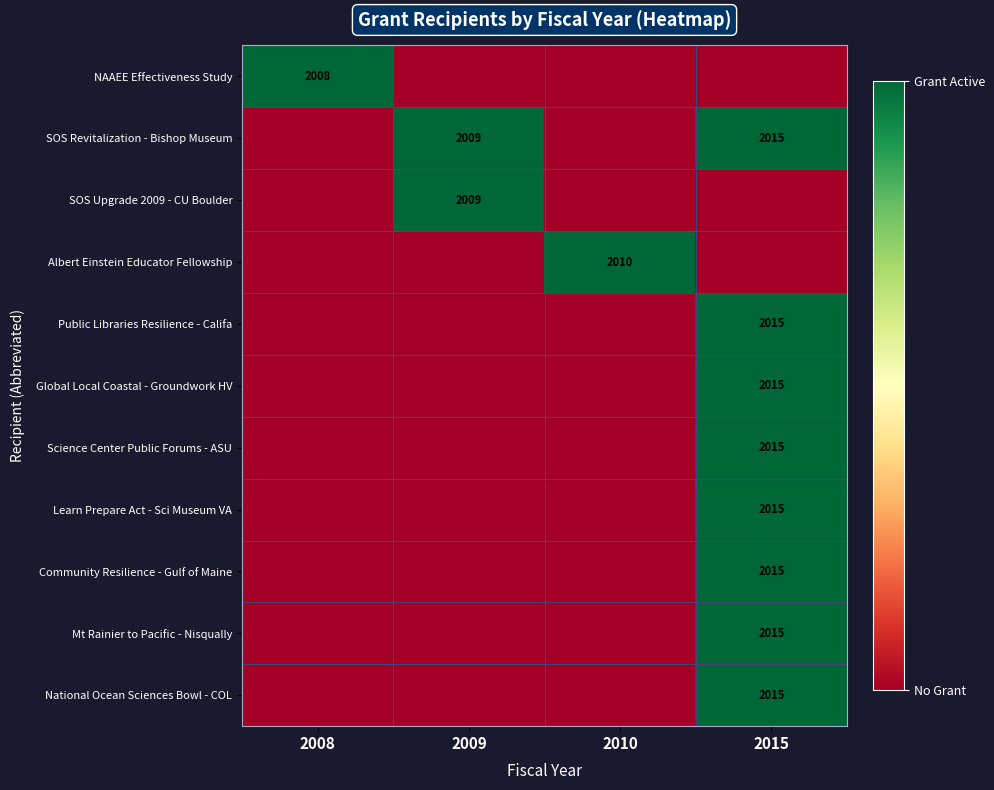

Between 2008 and 2010, which is larger?

2008